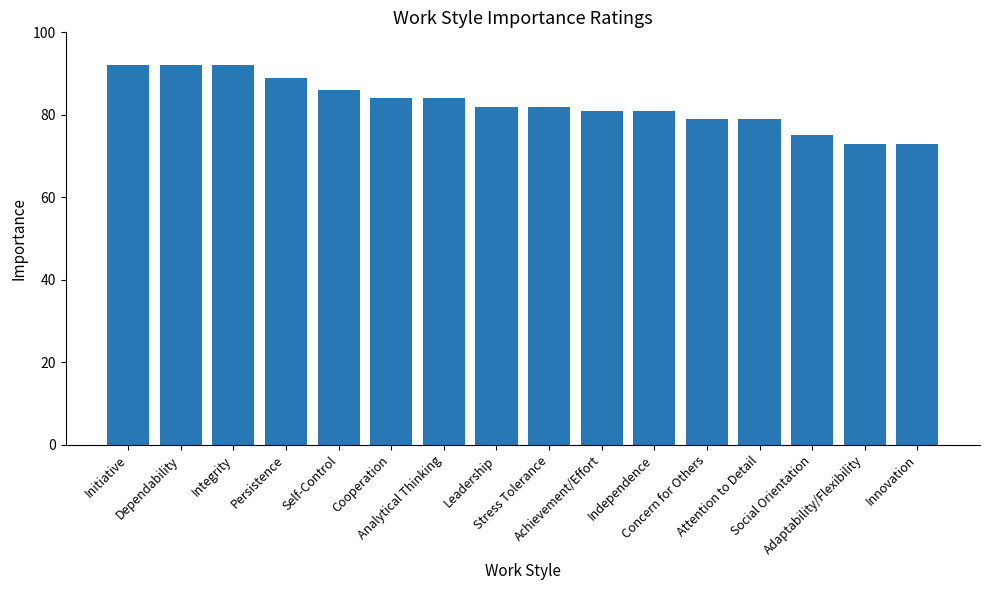

True or false: the data shows 73 at Innovation.

True